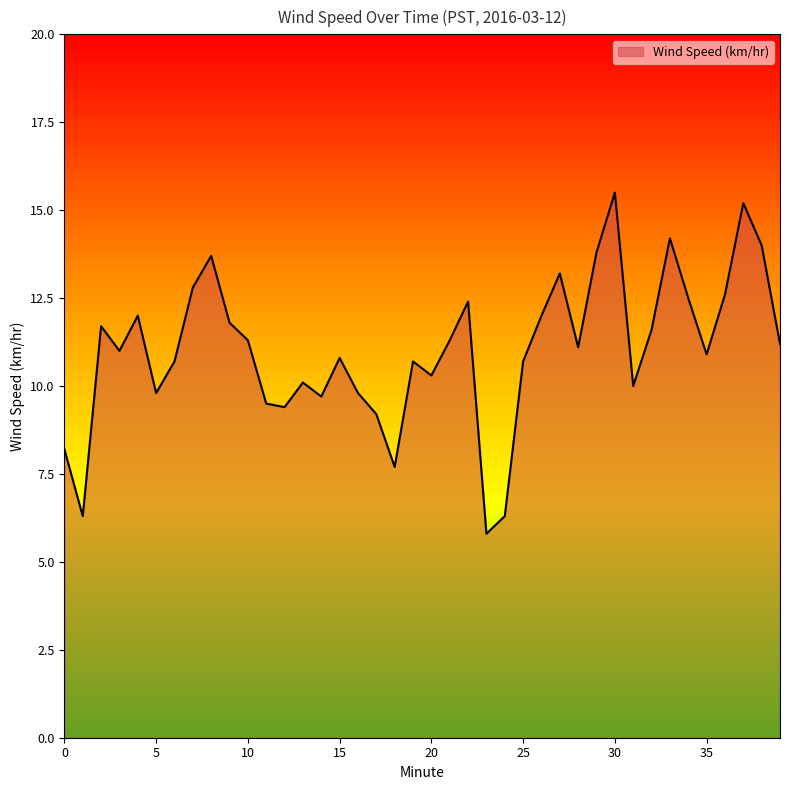

What is the maximum value shown in the chart?

15.5